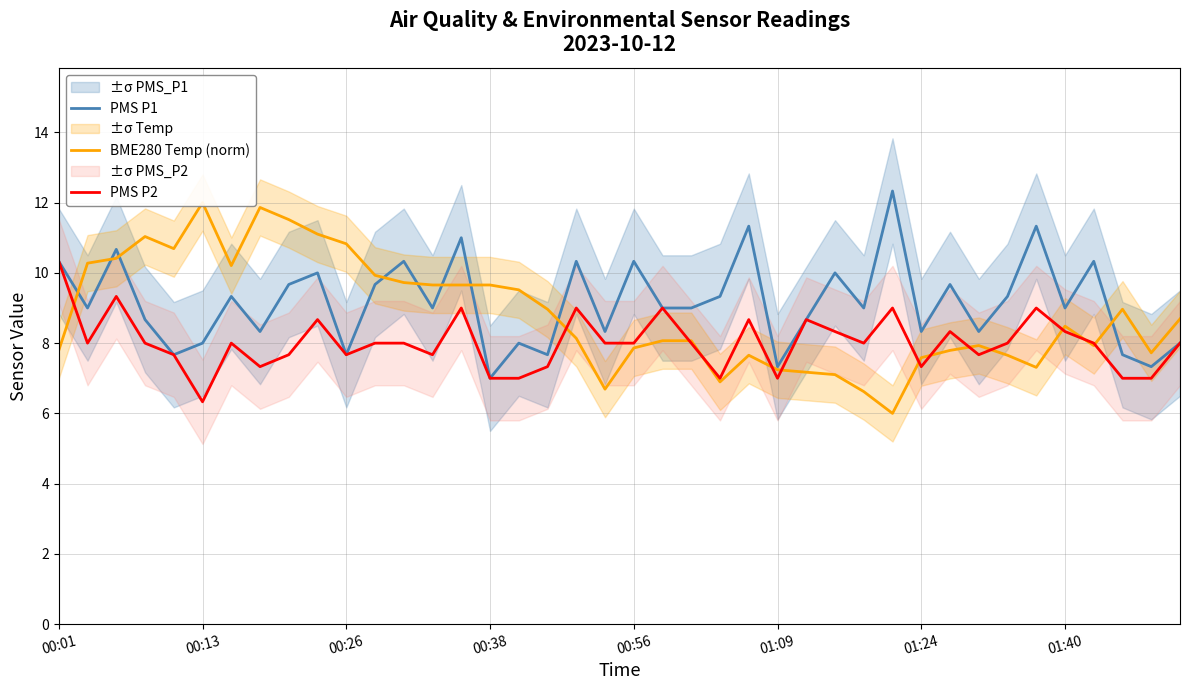

The value of PMS P2 at 39 is 8.0. True or false?

True